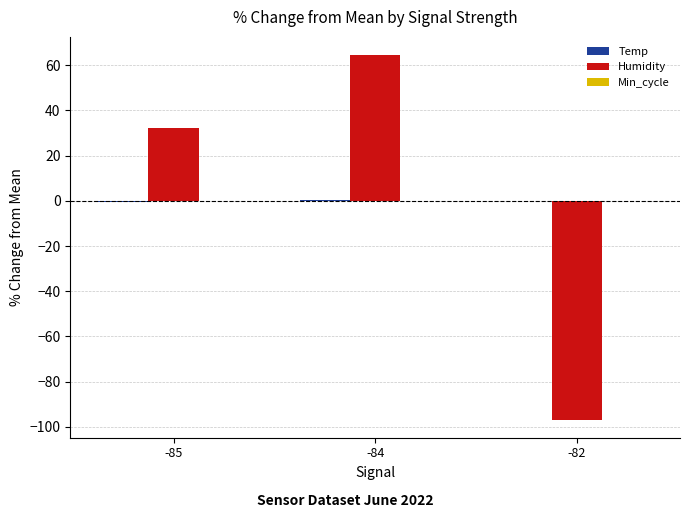

What is the maximum value shown in the chart?

64.5